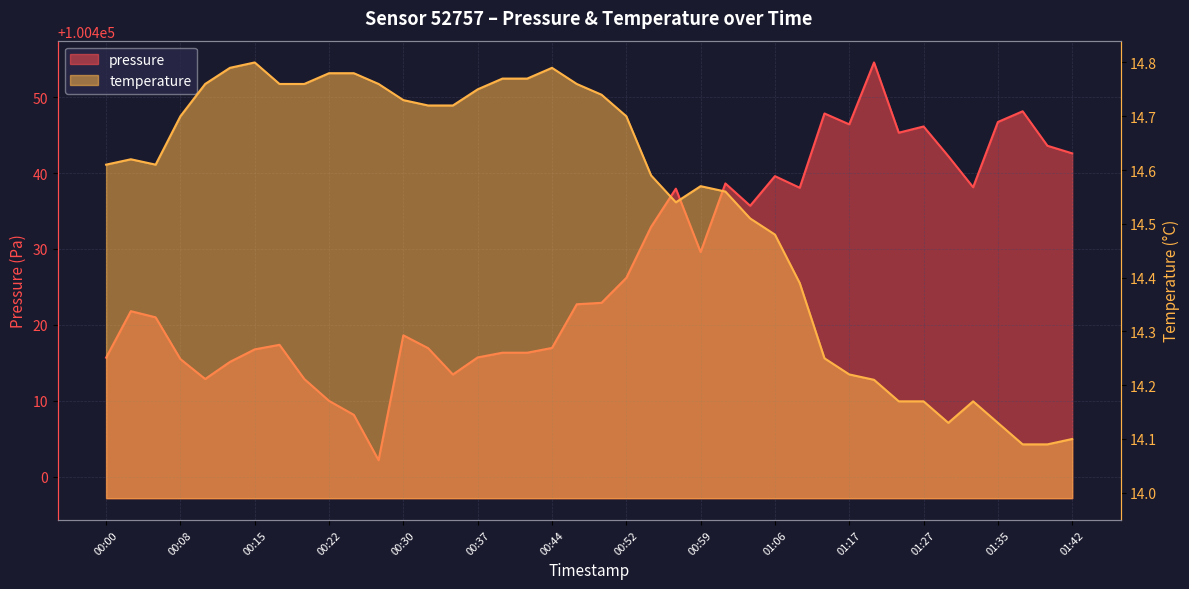

At which category does the chart reach its minimum across all series?

01:37